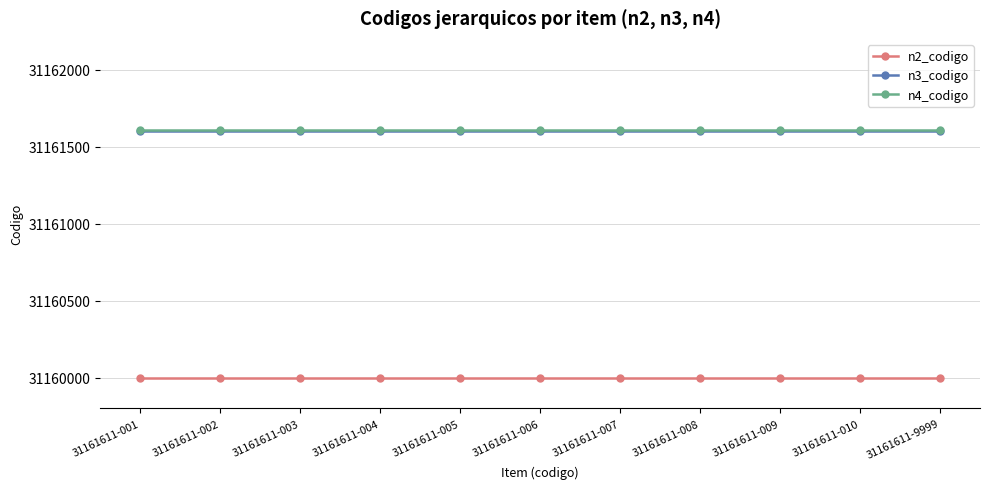

What is the difference between the highest and lowest values at 31161611-003?

1611